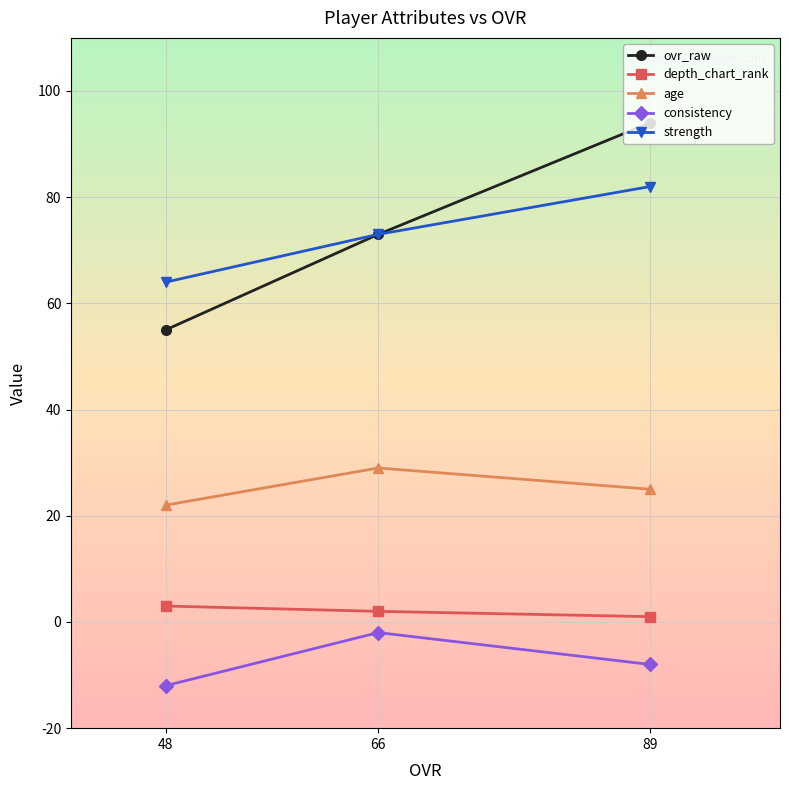

Where is ovr_raw nearest to the value 74?

66